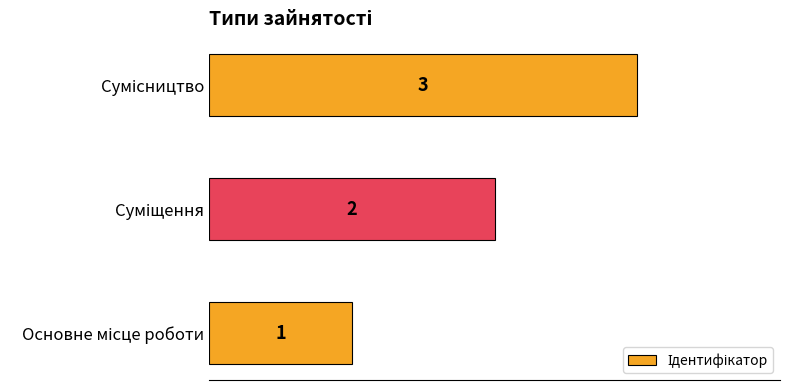

How many values are between 1 and 3?

3